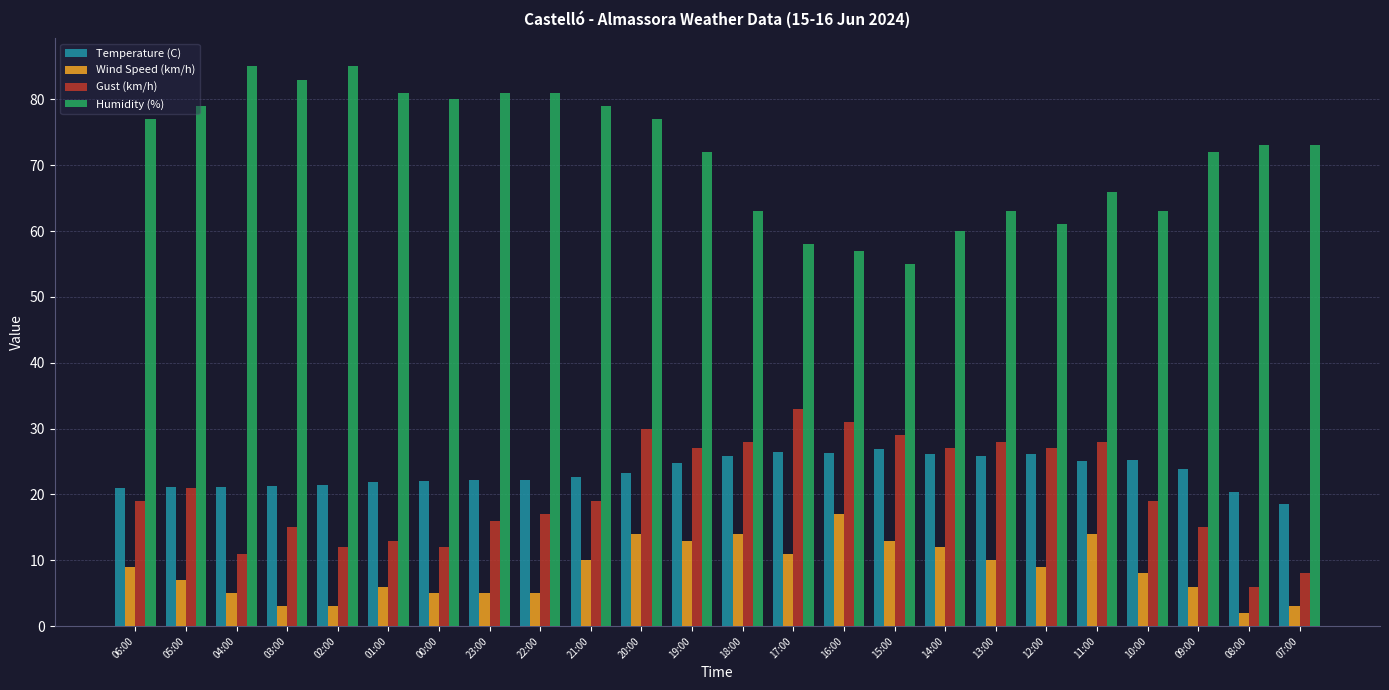

What are all the series names shown in the legend?

Temperature (C), Wind Speed (km/h), Gust (km/h), Humidity (%)